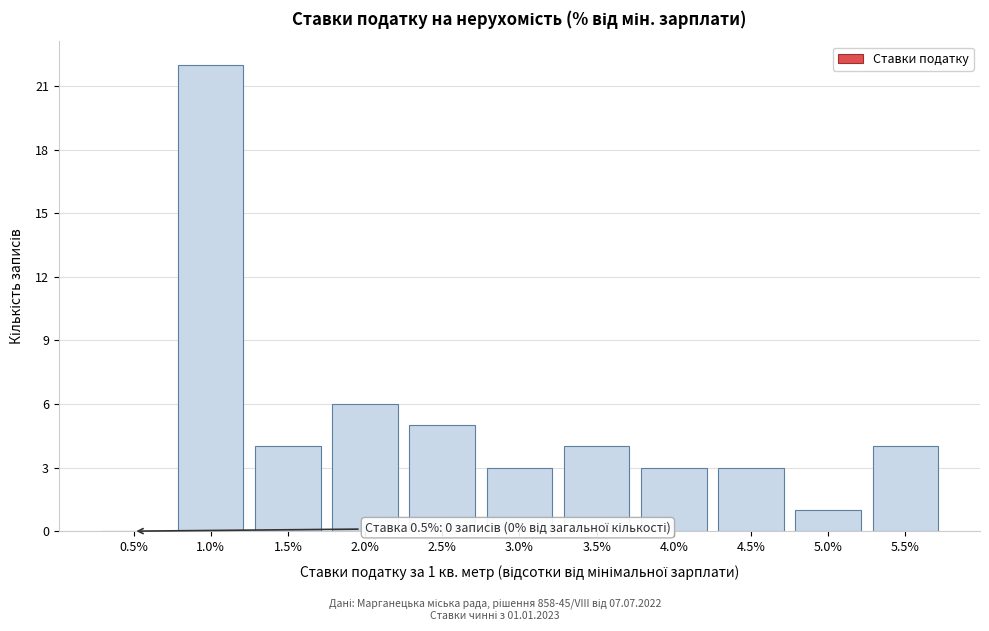

Reading left to right, transcribe all the data shown in this chart.

0.5%=0	1.0%=22	1.5%=4	2.0%=6	2.5%=5	3.0%=3	3.5%=4	4.0%=3	4.5%=3	5.0%=1	5.5%=4